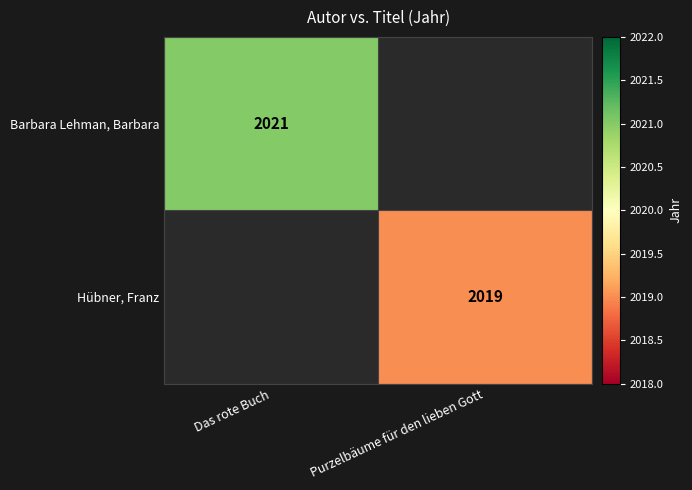

The value of Hübner, Franz at Purzelbäume für den lieben Gott is 2019. True or false?

True